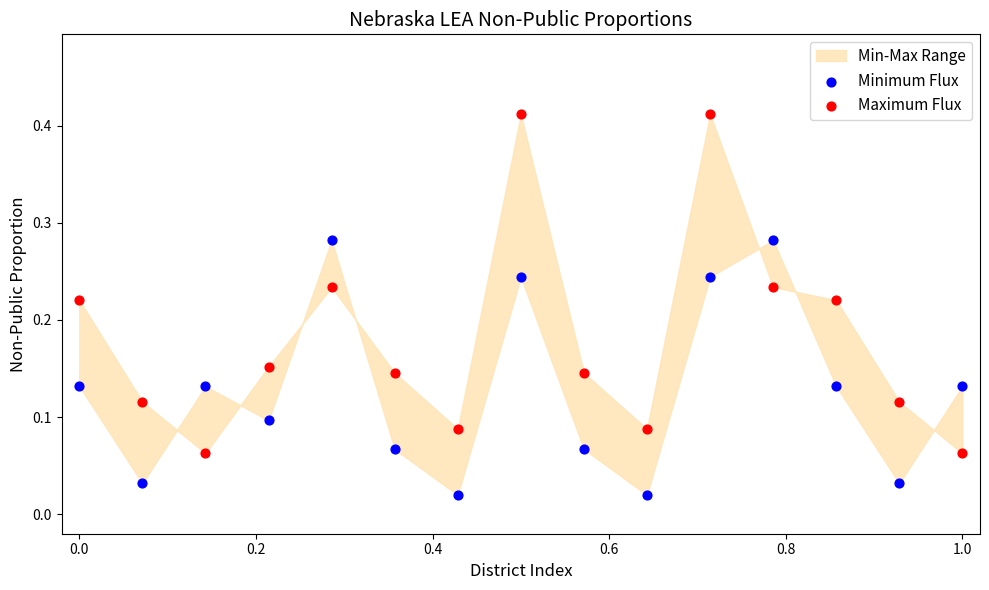

Which series contains the lowest Y value?

Minimum Flux